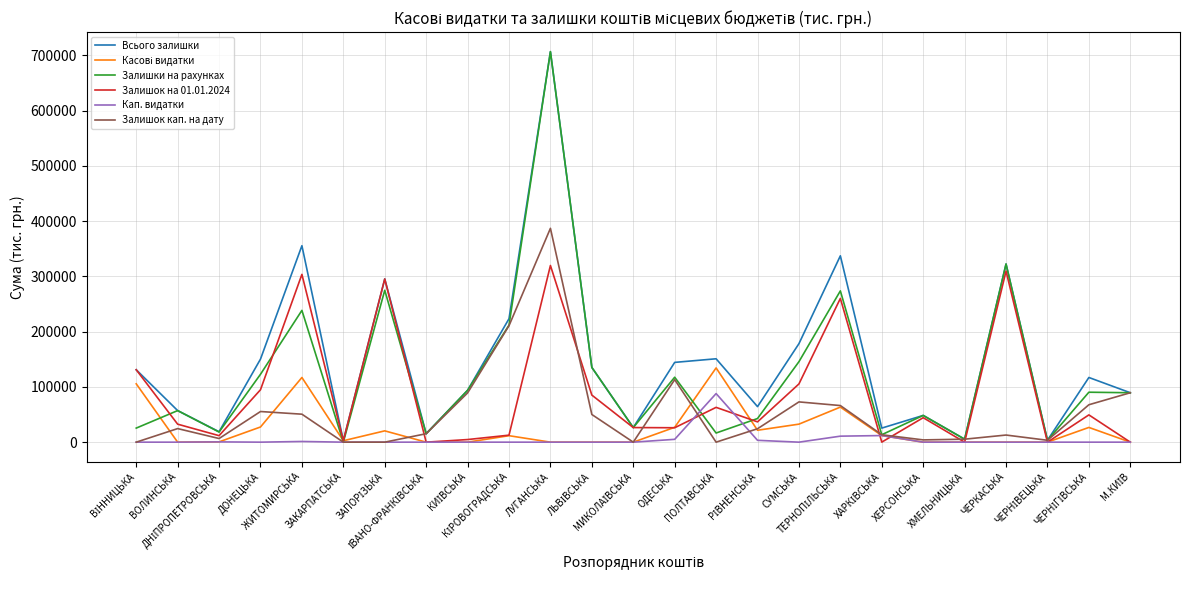

What is the label of the 6th point from the right?

ХЕРСОНСЬКА